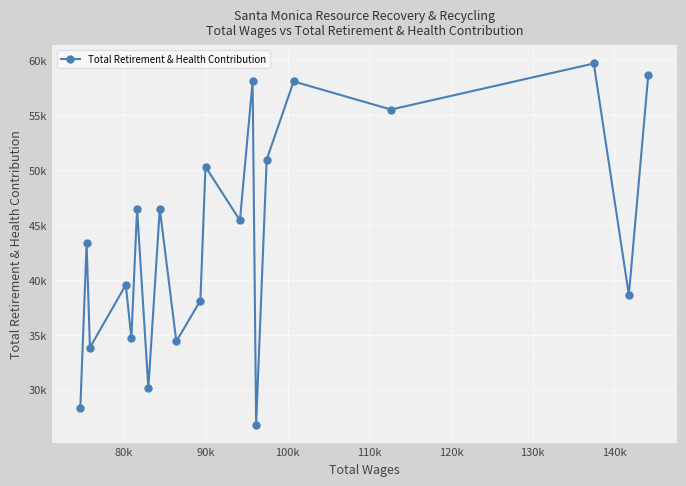

Does the chart have visible grid lines?

Yes